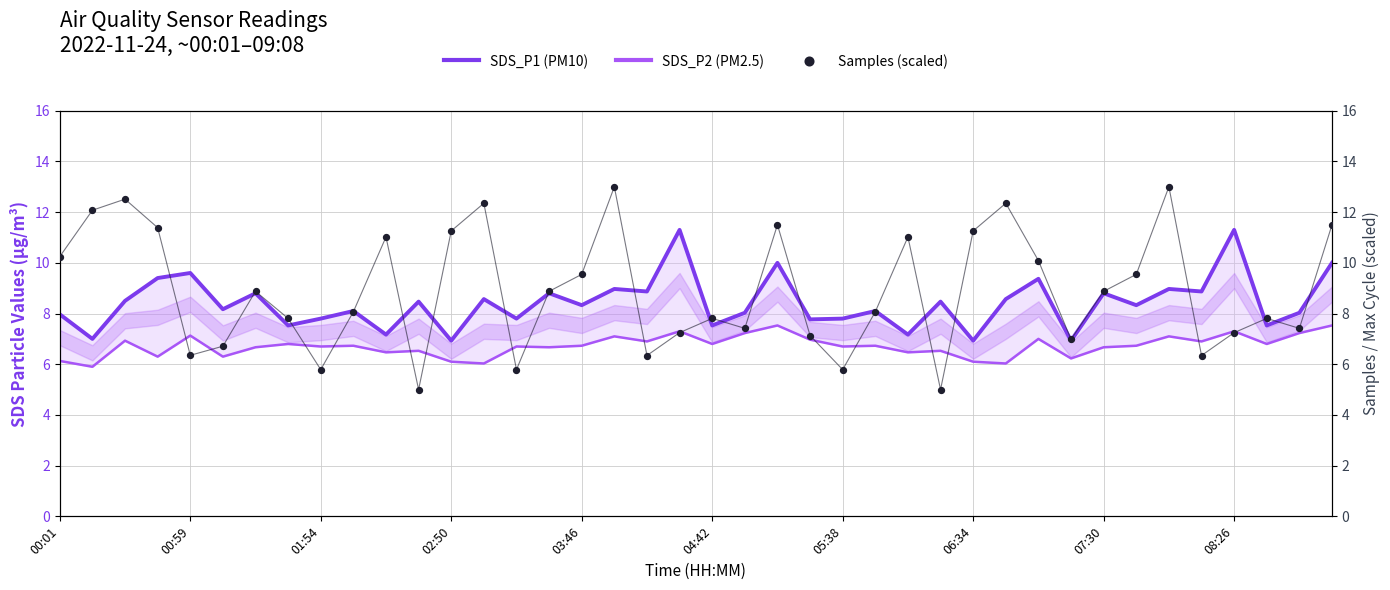

Which series has the largest total across all categories?

Samples (scaled)